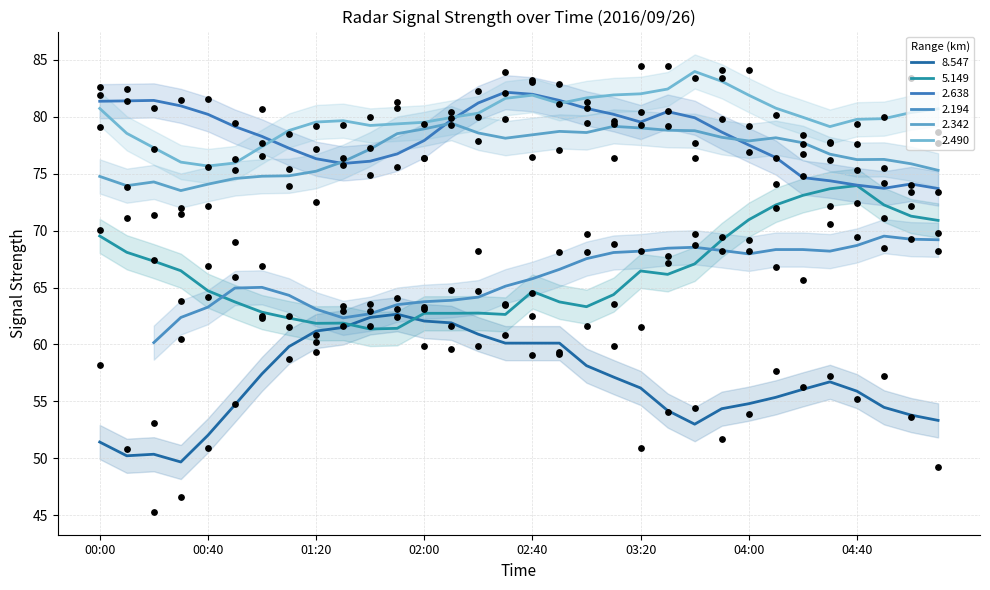

Which series reaches the maximum Y coordinate?

  2.490